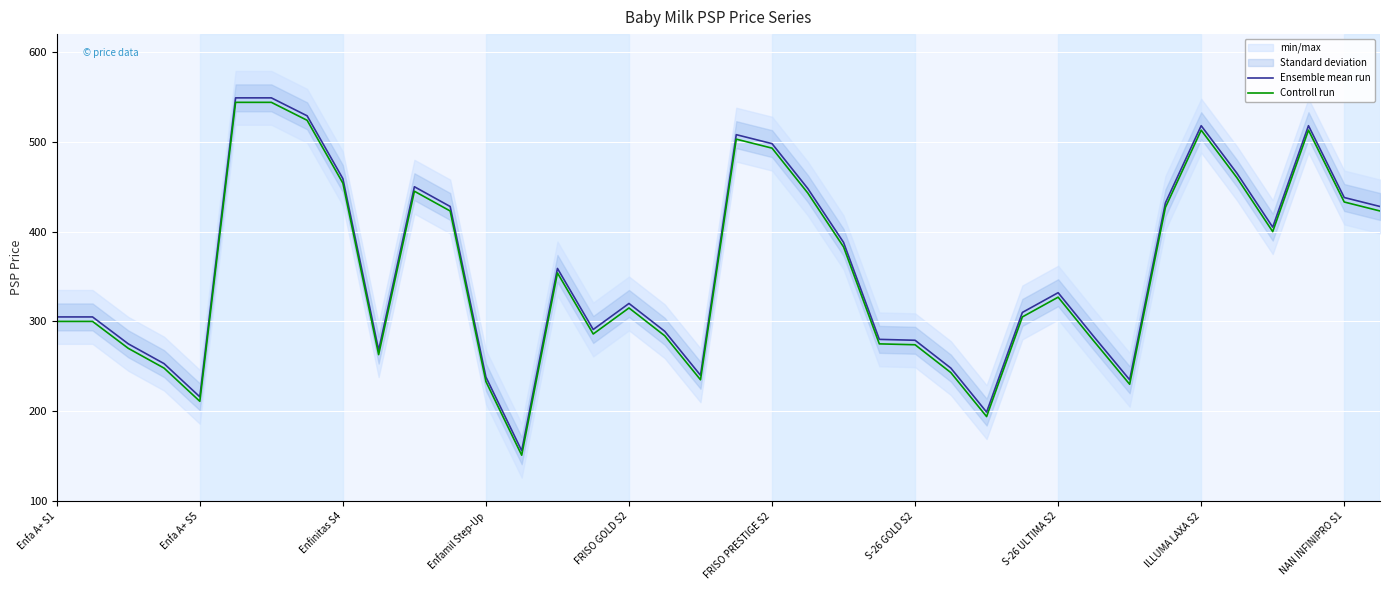

What is the lowest value of the Controll run series?

151